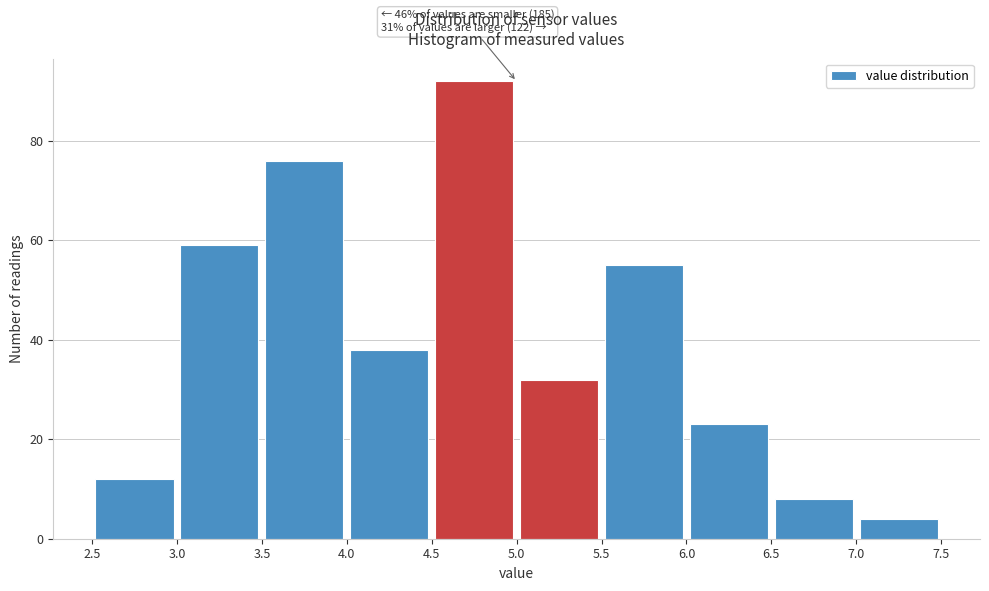

Over which range of the x-axis is the bar tallest?

4.5 to 5.0